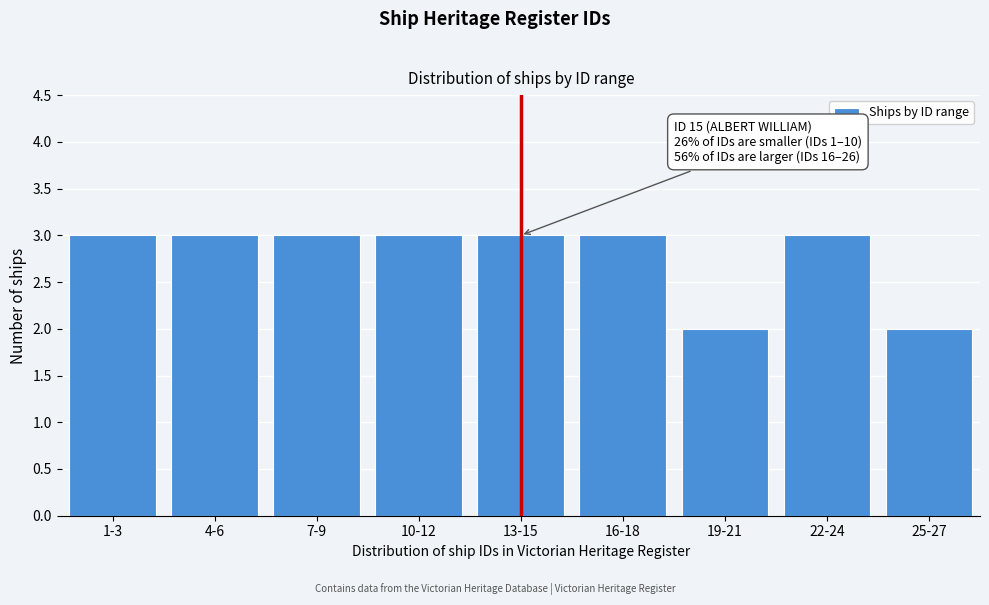

Reading left to right, list all the values displayed in this chart.

1-3=3	4-6=3	7-9=3	10-12=3	13-15=3	16-18=3	19-21=2	22-24=3	25-27=2